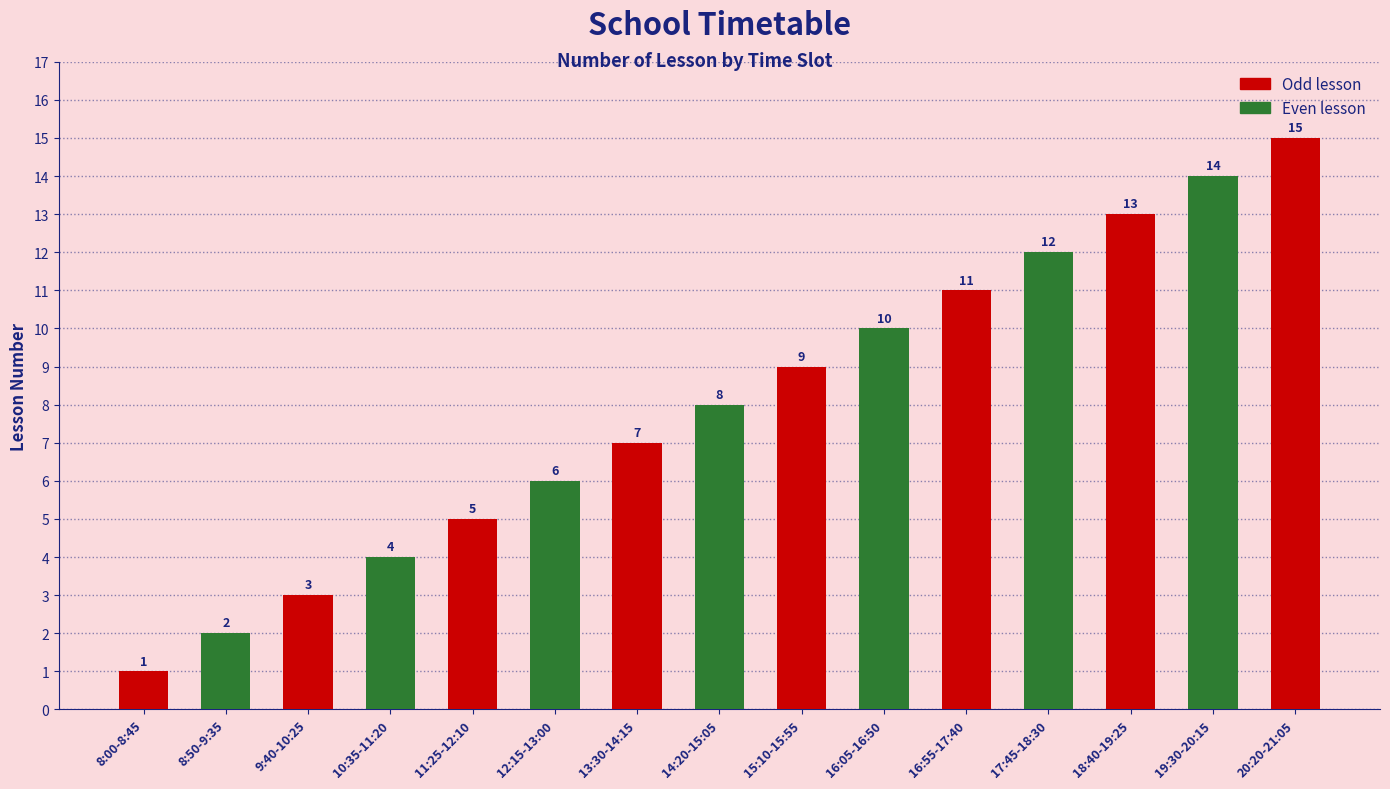

What is the change in value from 8:50-9:35 to 14:20-15:05?

+6